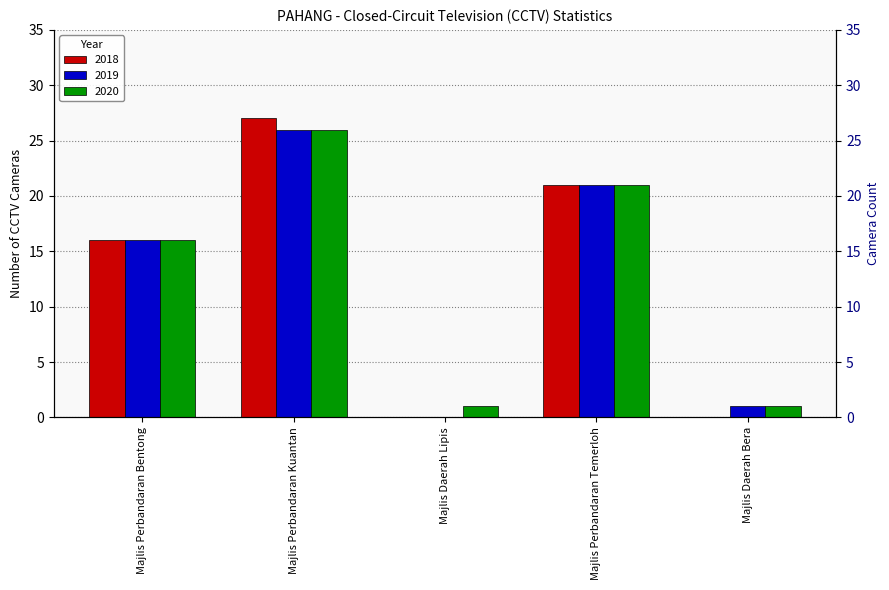

At Majlis Perbandaran Temerloh, list the series in order from largest to smallest.

2018, 2019, 2020